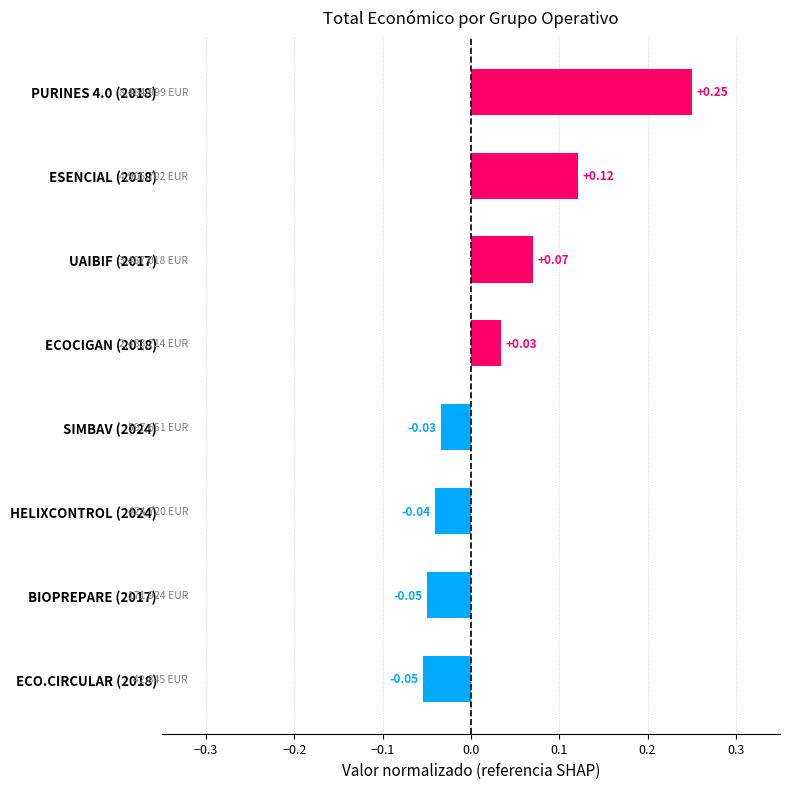

Which category has the highest value across all series?

PURINES 4.0 (2018)